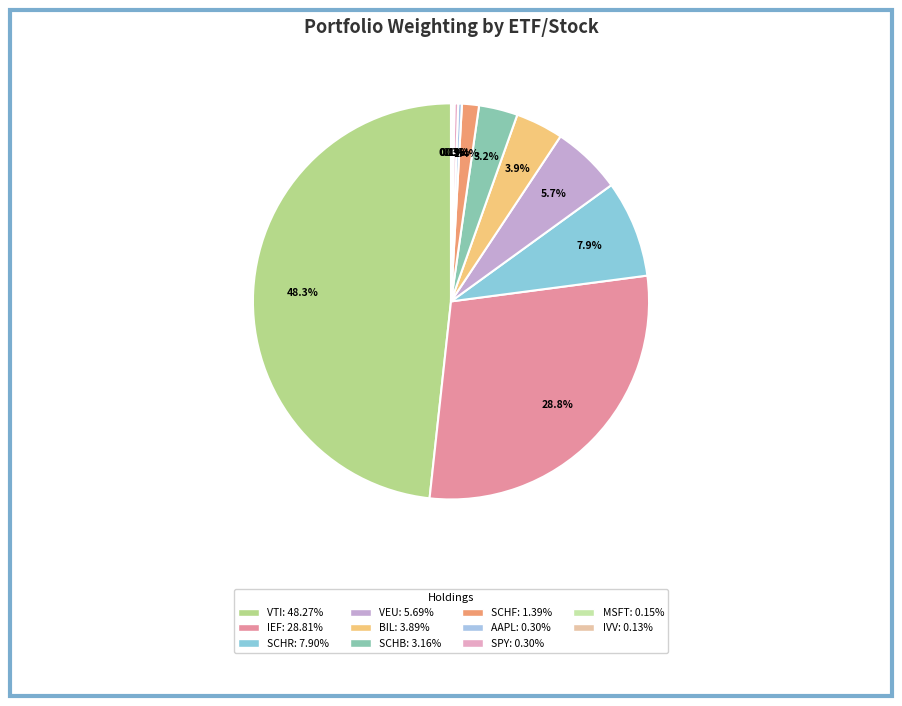

What percentage do SPY and SCHF together represent?

1.7%